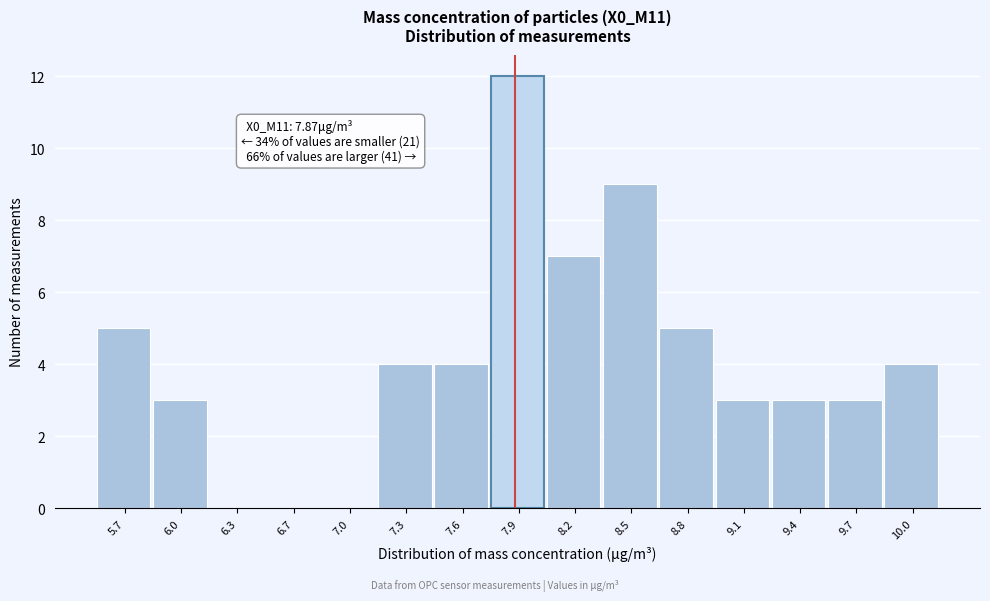

Over which range of the x-axis is the bar tallest?

7.75 to 8.05